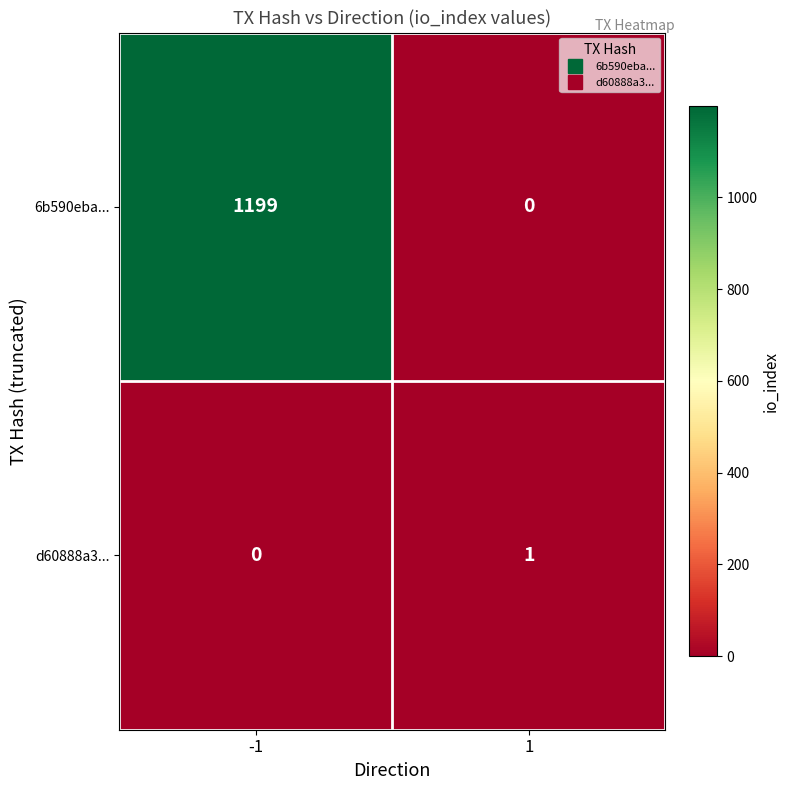

Count the number of data series in this chart.

2